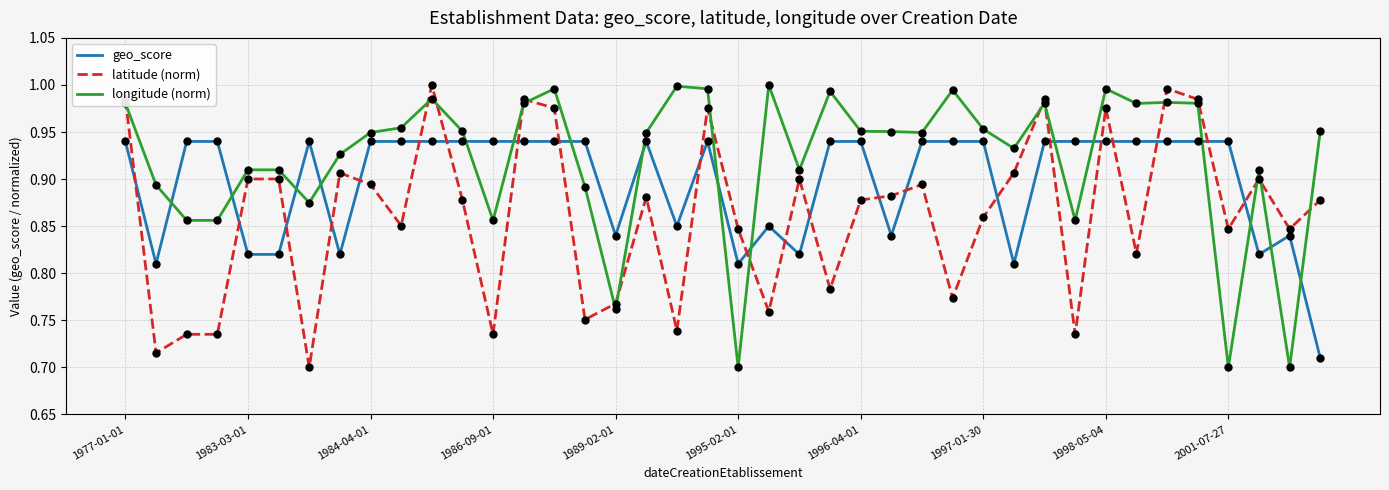

Which series has the largest total across all categories?

longitude (norm)